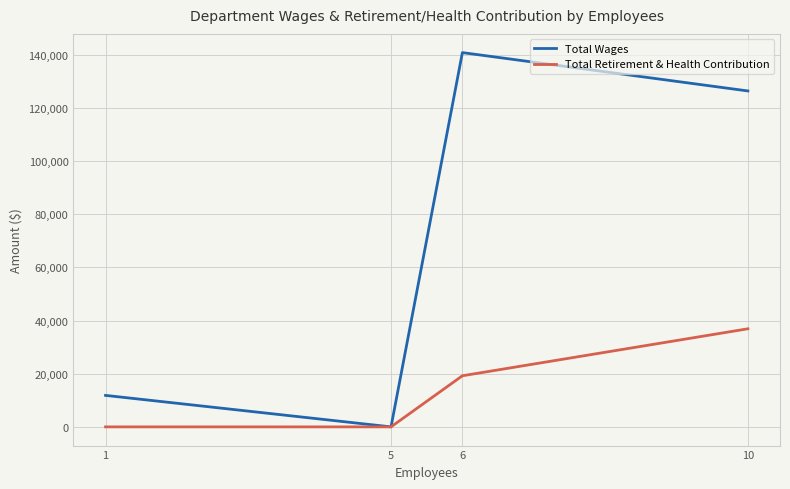

Reading left to right, extract all data points from this chart.

Total Wages: 11840	0	140778	126354
Total Retirement & Health Contribution: 0	0	19222	36894